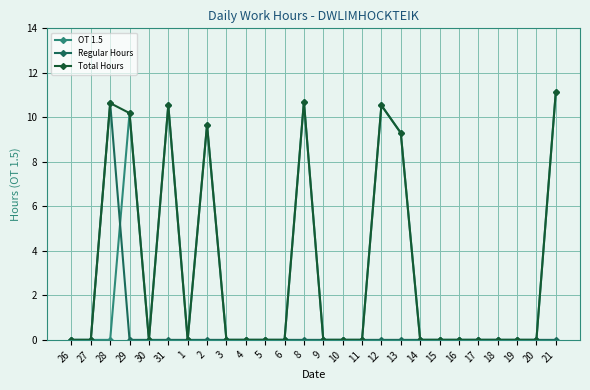

Where is the first local maximum for Total Hours?

28